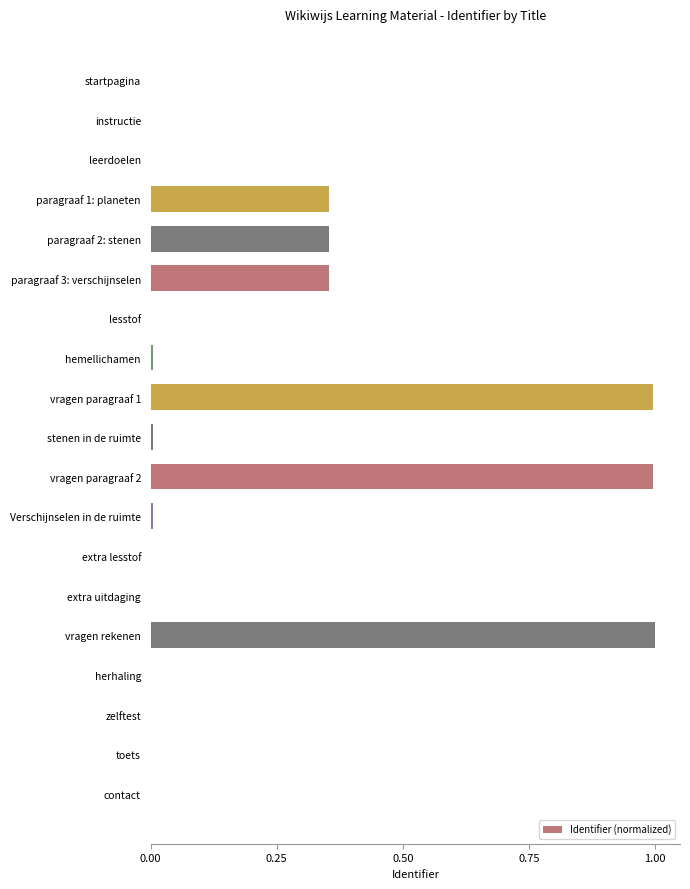

What is the maximum value shown in the chart?

1.0